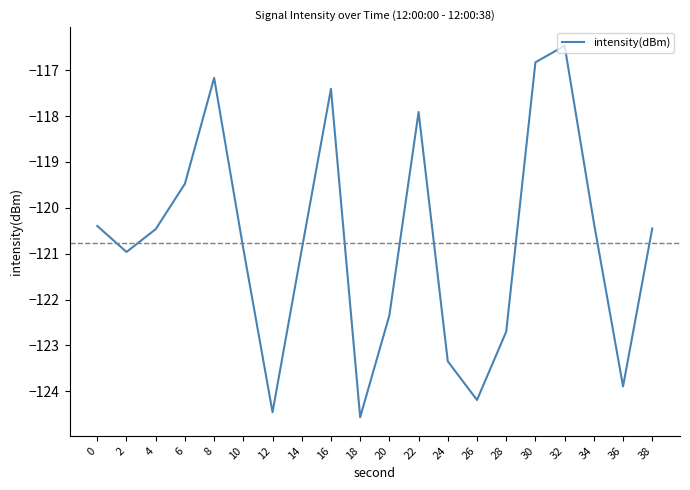

Reading left to right, list all the values displayed in this chart.

0=-120.4	2=-121.0	4=-120.5	6=-119.5	8=-117.2	10=-120.9	12=-124.5	14=-120.9	16=-117.4	18=-124.6	20=-122.3	22=-117.9	24=-123.3	26=-124.2	28=-122.7	30=-116.8	32=-116.5	34=-120.3	36=-123.9	38=-120.5